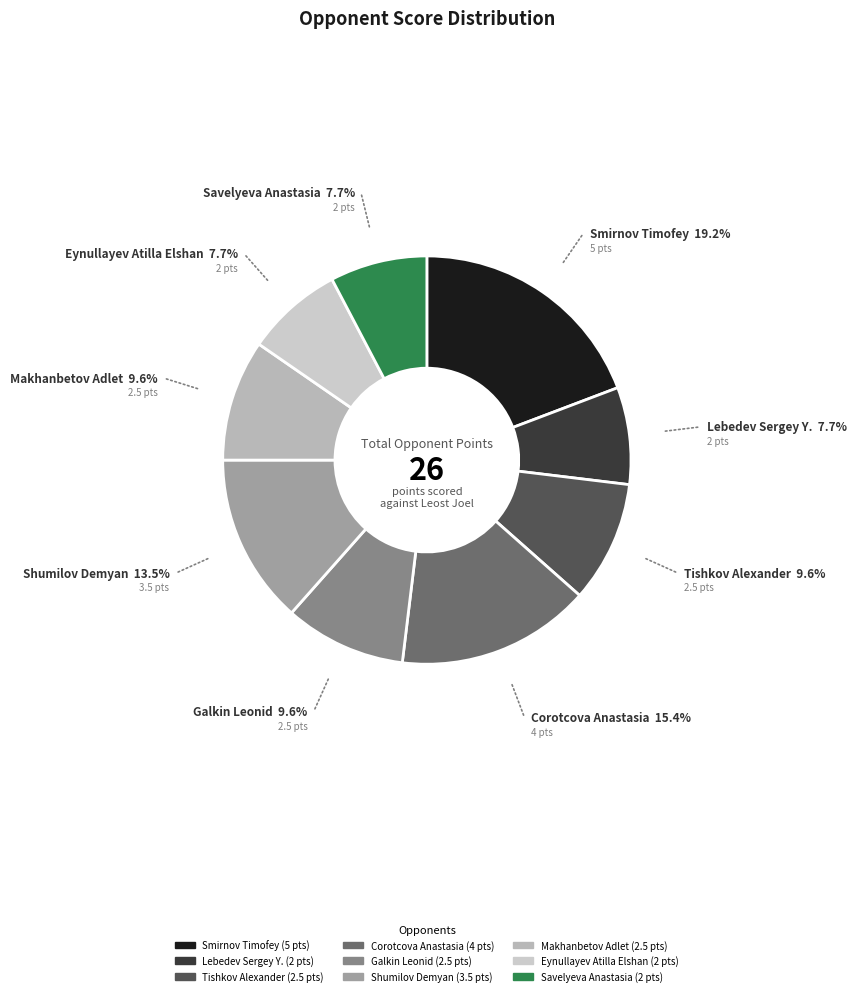

The Smirnov Timofey slice represents 19% of the pie. True or false?

True